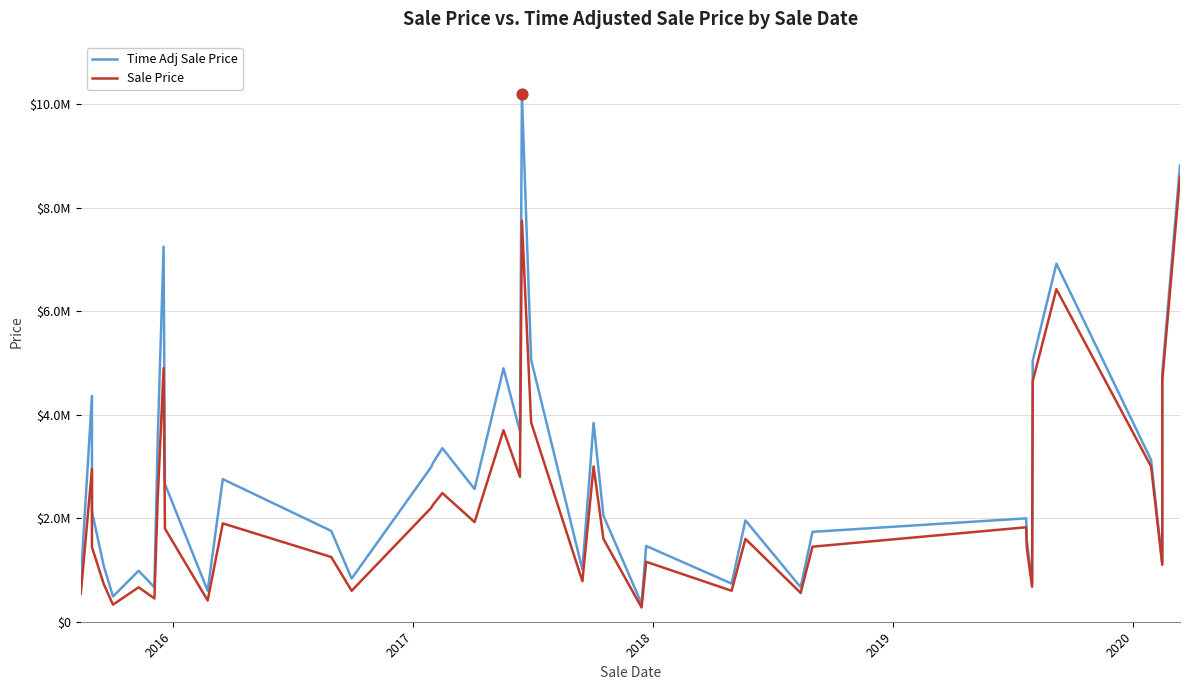

Which series has the widest spread of Y values?

Time Adj Sale Price